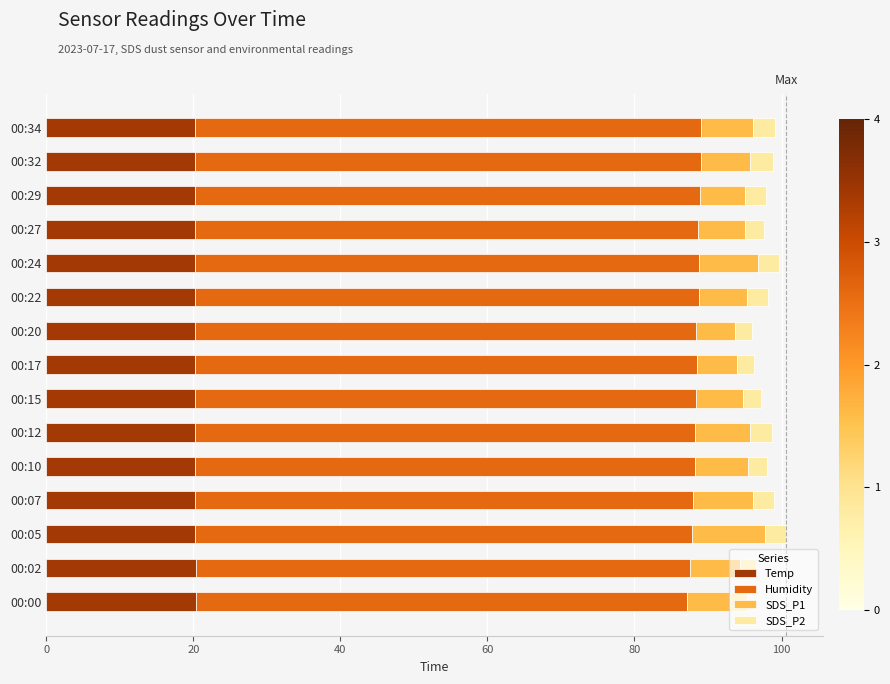

The value of Temp at 00:27 is 20.2. True or false?

True